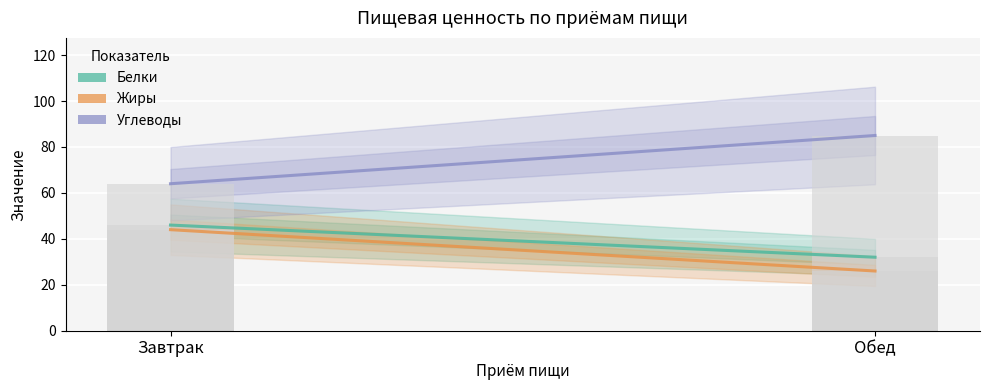

Reading left to right, extract all data points from this chart.

Белки: 46	32
Жиры: 44	26
Углеводы: 64	85